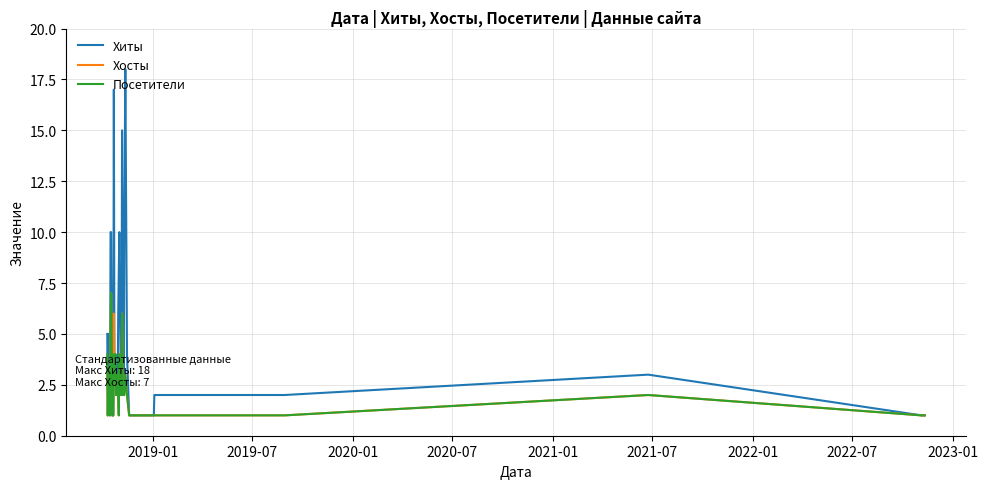

Which series has the largest range (max minus min)?

Хиты